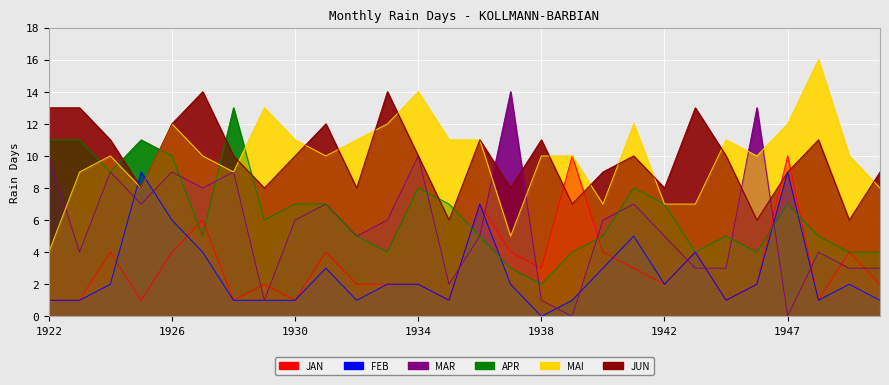

True or false: FEB has a value of 6 at 1926.

True